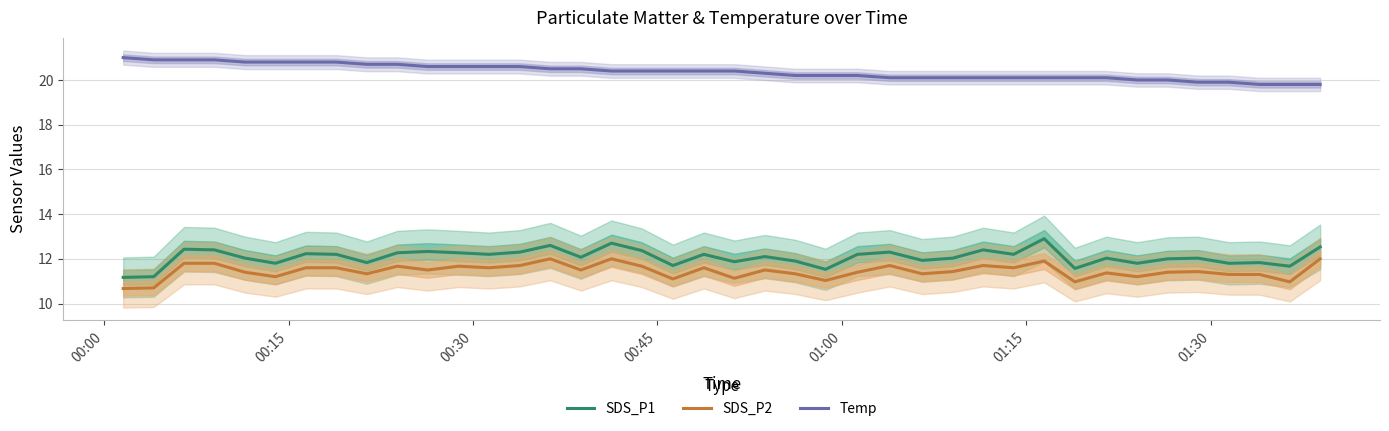

Is this an area chart (filled region under the line)?

No